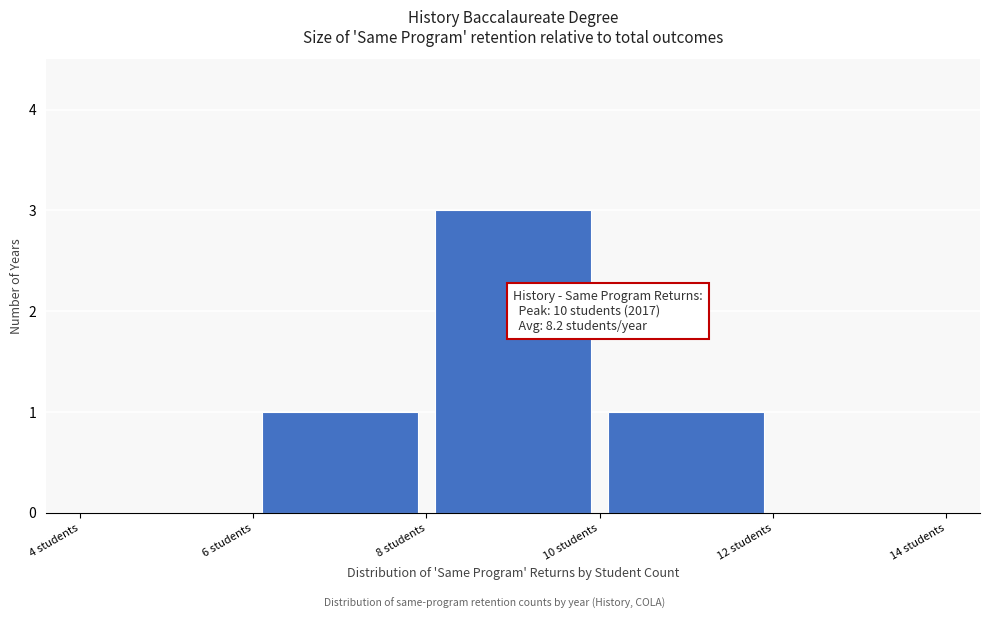

Which range on the x-axis has the tallest bar?

8 to 10